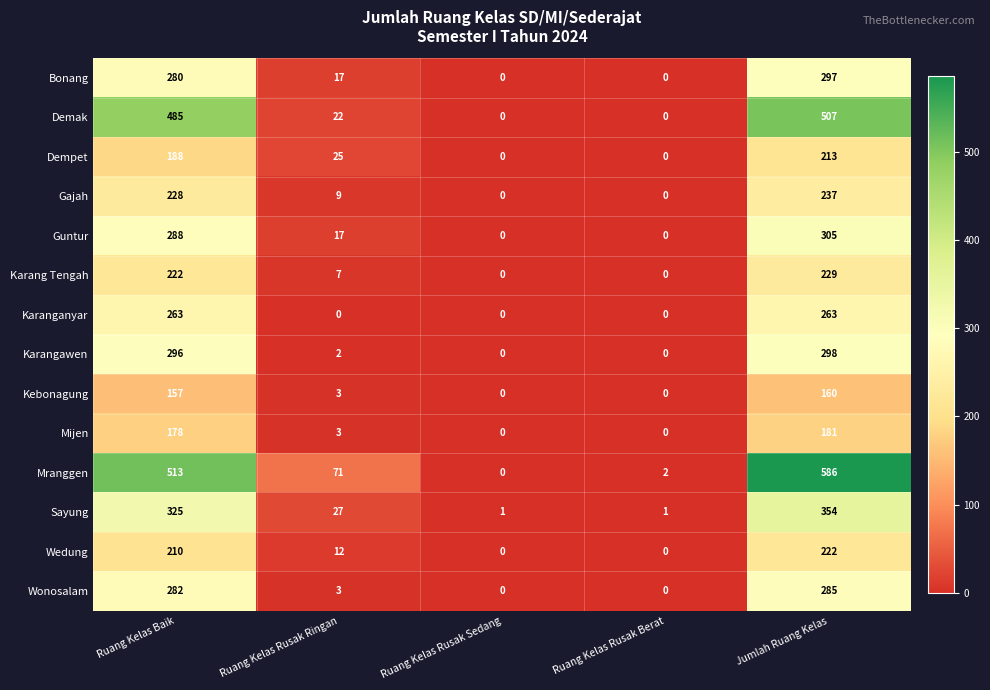

Which label corresponds to the largest value in the chart?

Jumlah Ruang Kelas